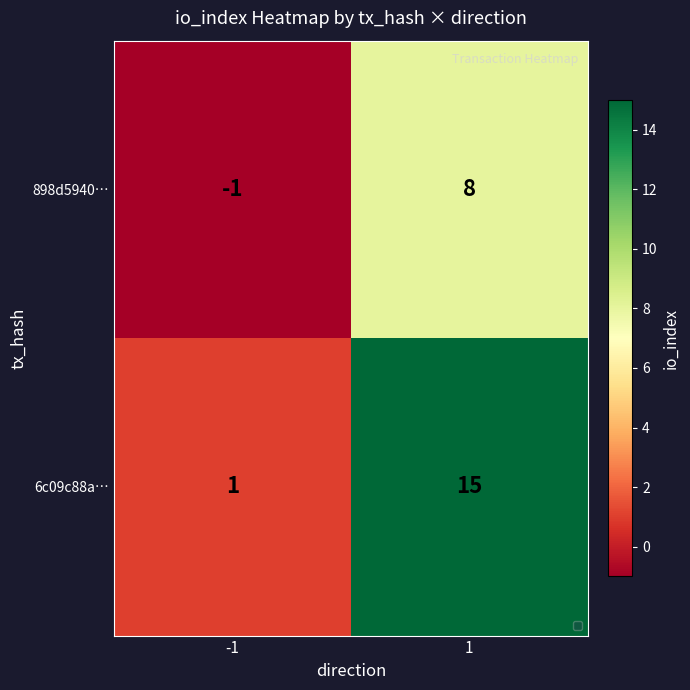

What is the approximate value of 6c09c88a… at 1, to the nearest 10?

20